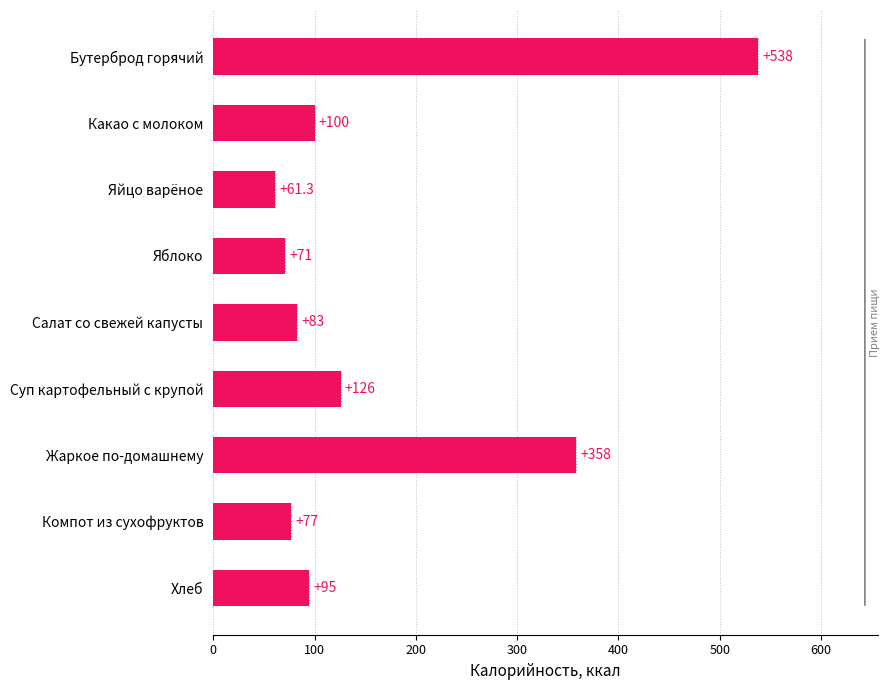

Rank the categories by value from lowest to highest.

Яйцо варёное, Яблоко, Компот из сухофруктов, Салат со свежей капусты, Хлеб, Какао с молоком, Суп картофельный с крупой, Жаркое по-домашнему, Бутерброд горячий